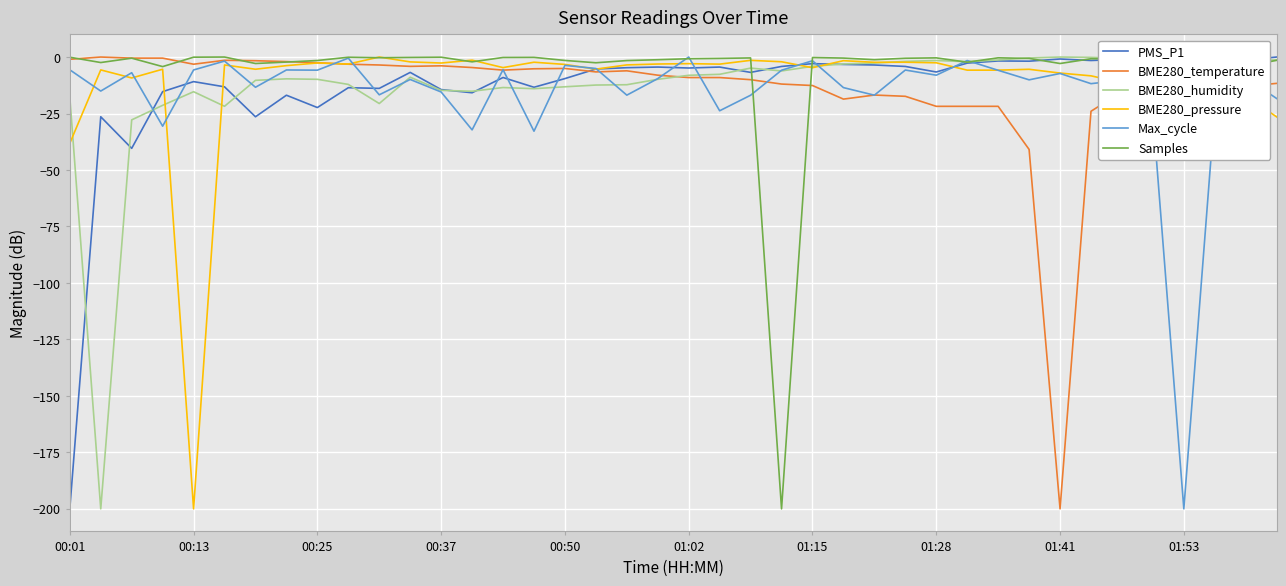

What is the minimum value for Max_cycle?

-200.0